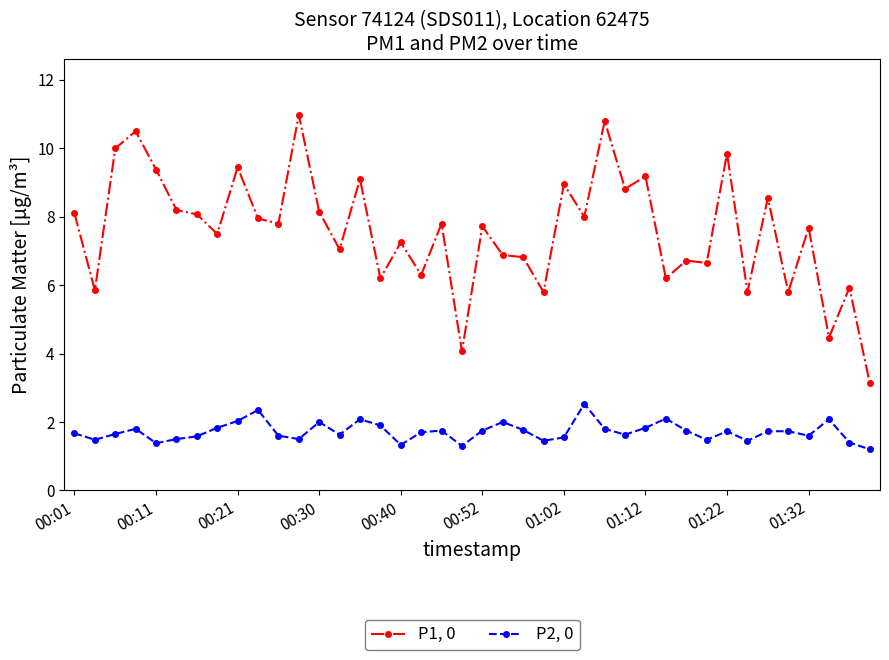

What is the highest value of the P2, 0 series?

2.5